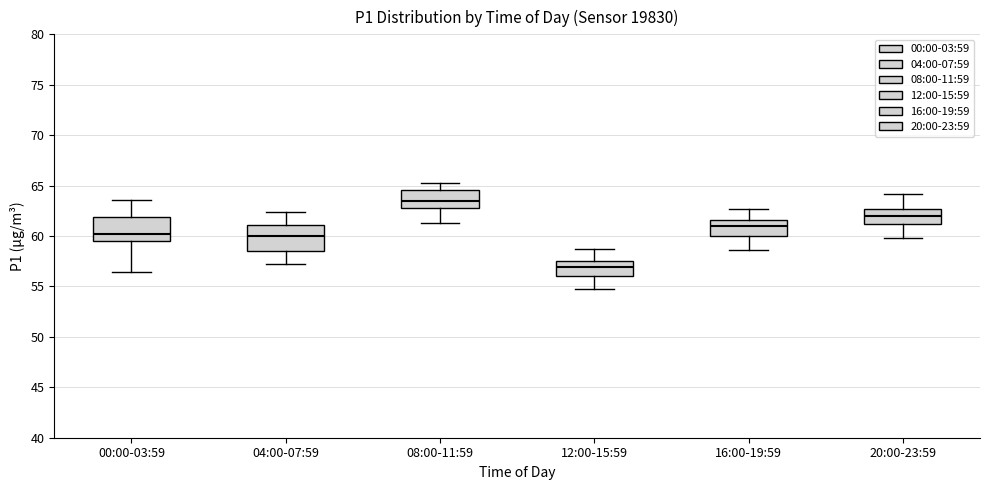

Where is the lower edge of the box for 16:00-19:59 on the y-axis? The values are not printed on the chart, so give them approximately, as read against the axis.

60.0